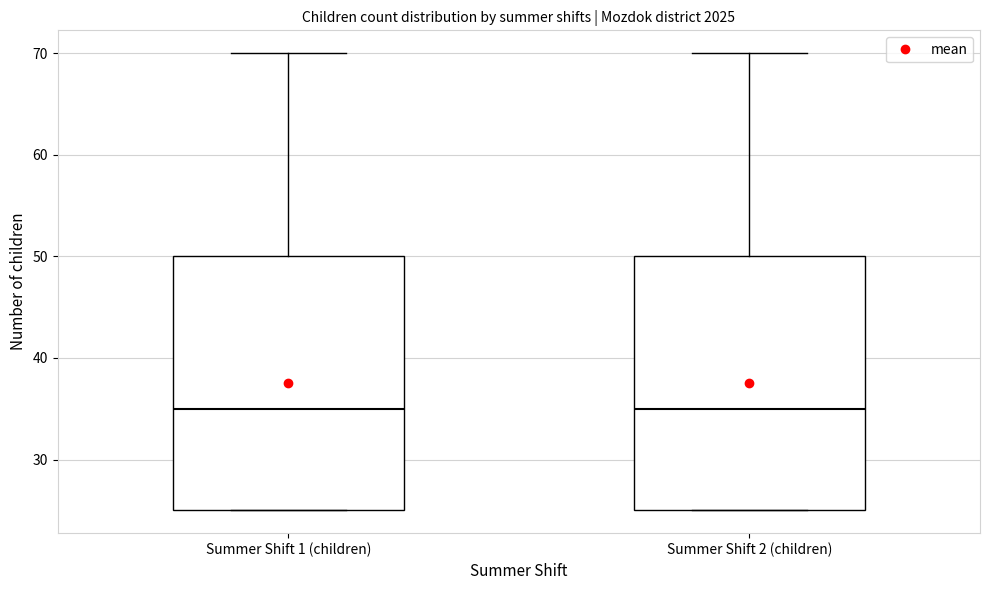

Where does the upper whisker of the box for Summer Shift 1 (children) end on the y-axis? The values are not printed on the chart, so give them approximately, as read against the axis.

70